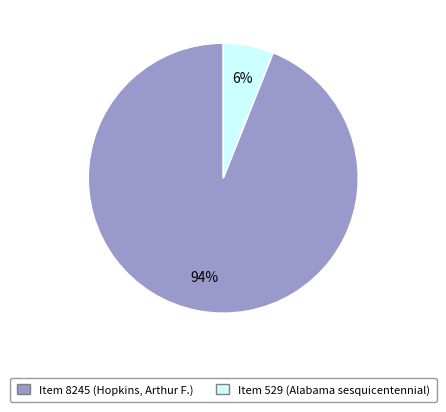

To the nearest percent, what is the average slice percentage?

50%